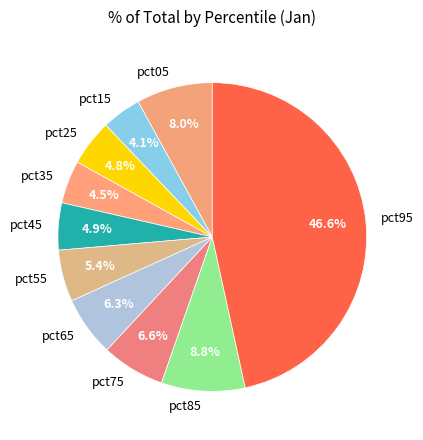

How many slices are in this pie chart?

10